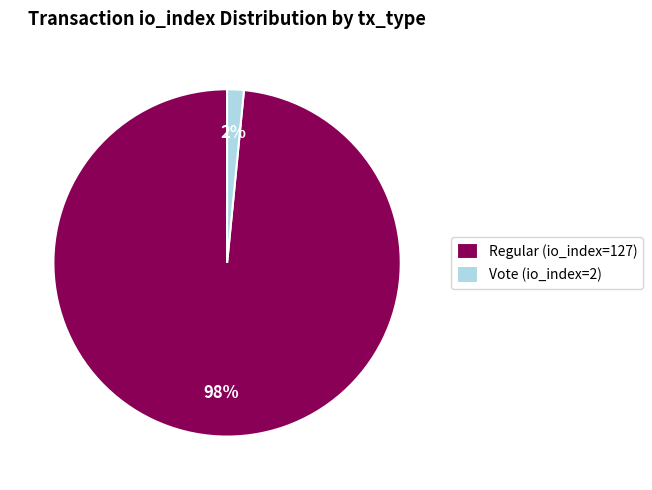

Which has a higher value, Regular (io_index=127) or Vote (io_index=2)?

Regular (io_index=127)